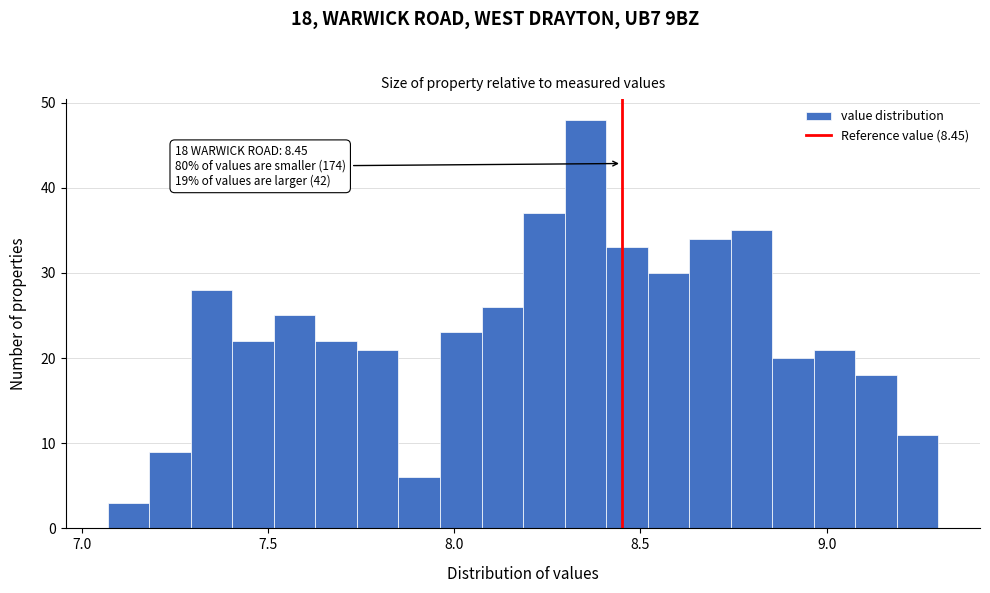

Read against the x-axis, roughly where is the centre of the tallest bar?

8.35